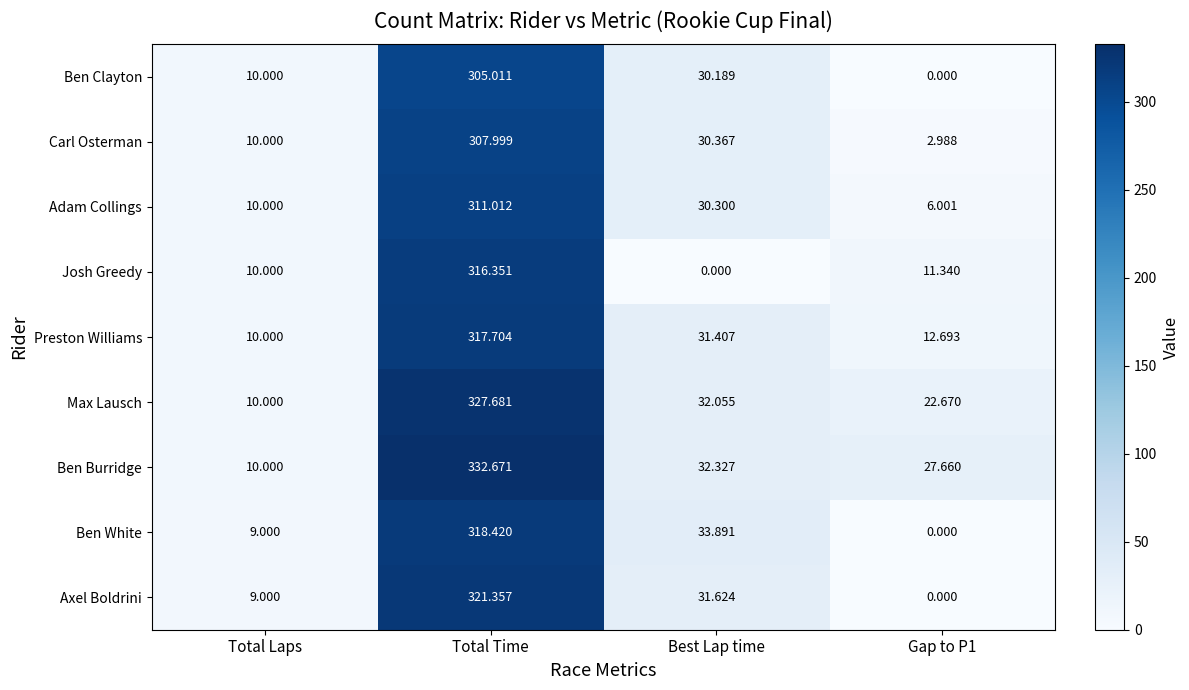

Rank the series by their maximum value, from highest to lowest.

Ben Burridge, Max Lausch, Axel Boldrini, Ben White, Preston Williams, Josh Greedy, Adam Collings, Carl Osterman, Ben Clayton